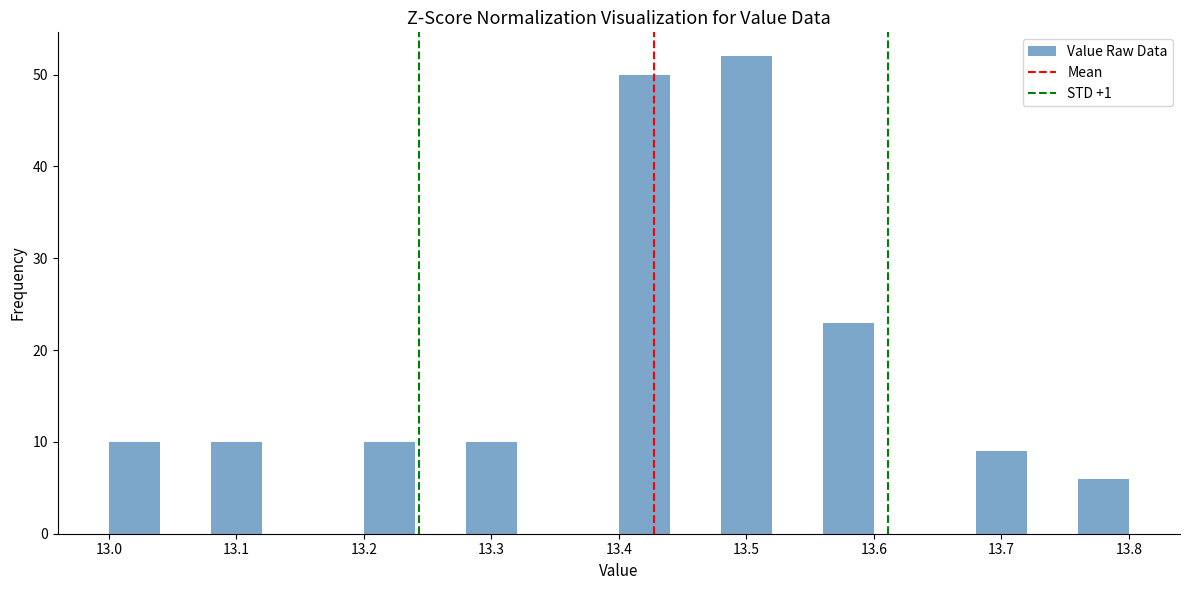

Over which range of the x-axis is the bar tallest?

13.48 to 13.52